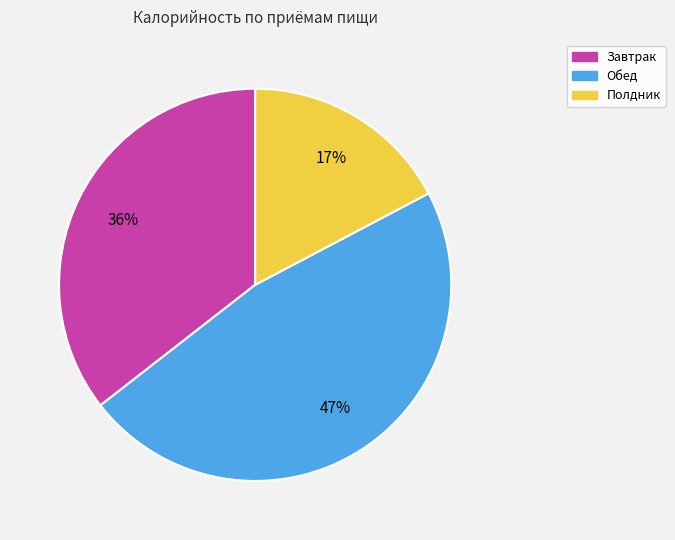

Count the number of slices in the pie.

3